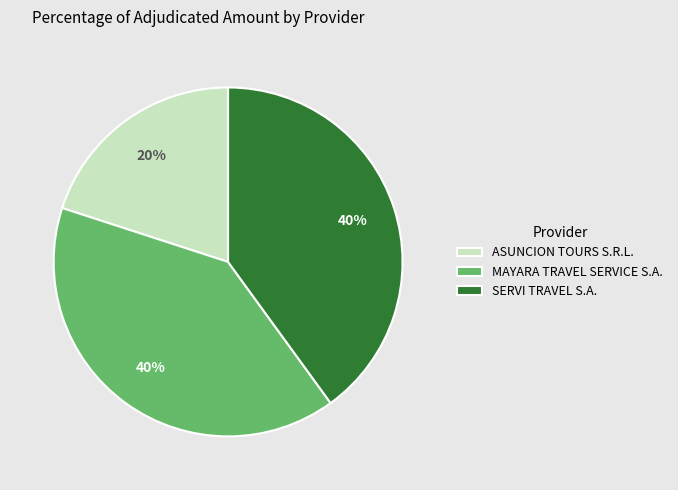

Which has a higher value, MAYARA TRAVEL SERVICE S.A. or ASUNCION TOURS S.R.L.?

MAYARA TRAVEL SERVICE S.A.